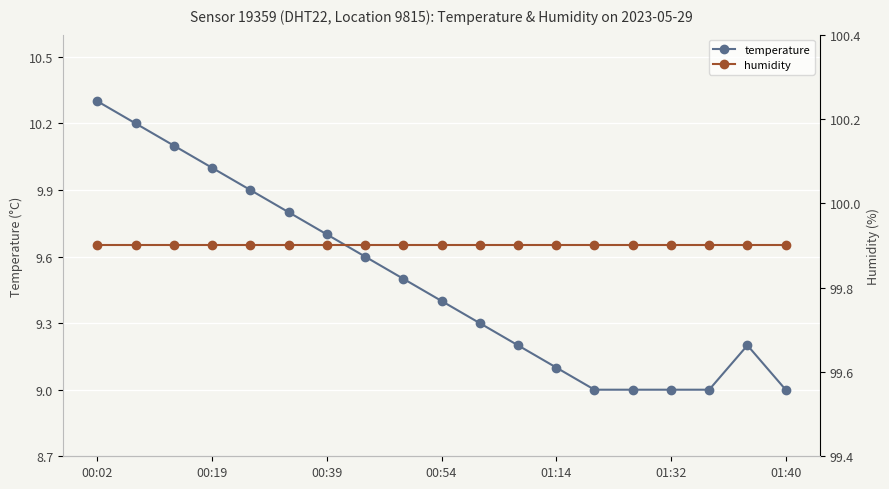

Which series has the largest total across all categories?

humidity